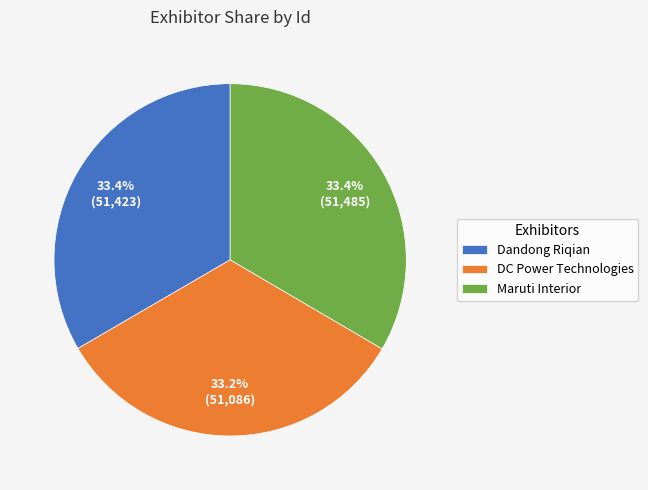

Count the number of slices in the pie.

3